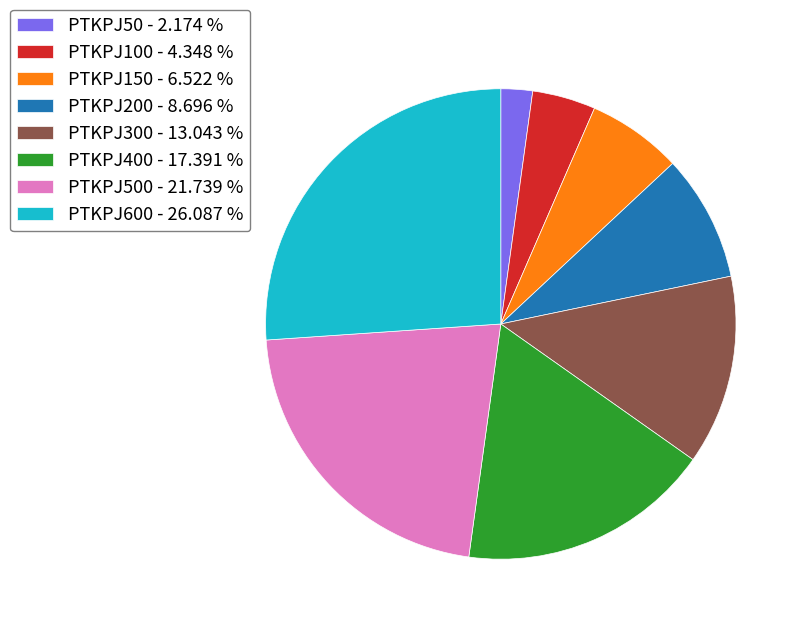

Which category has the biggest portion of the pie?

PTKPJ600 - 26.087 %